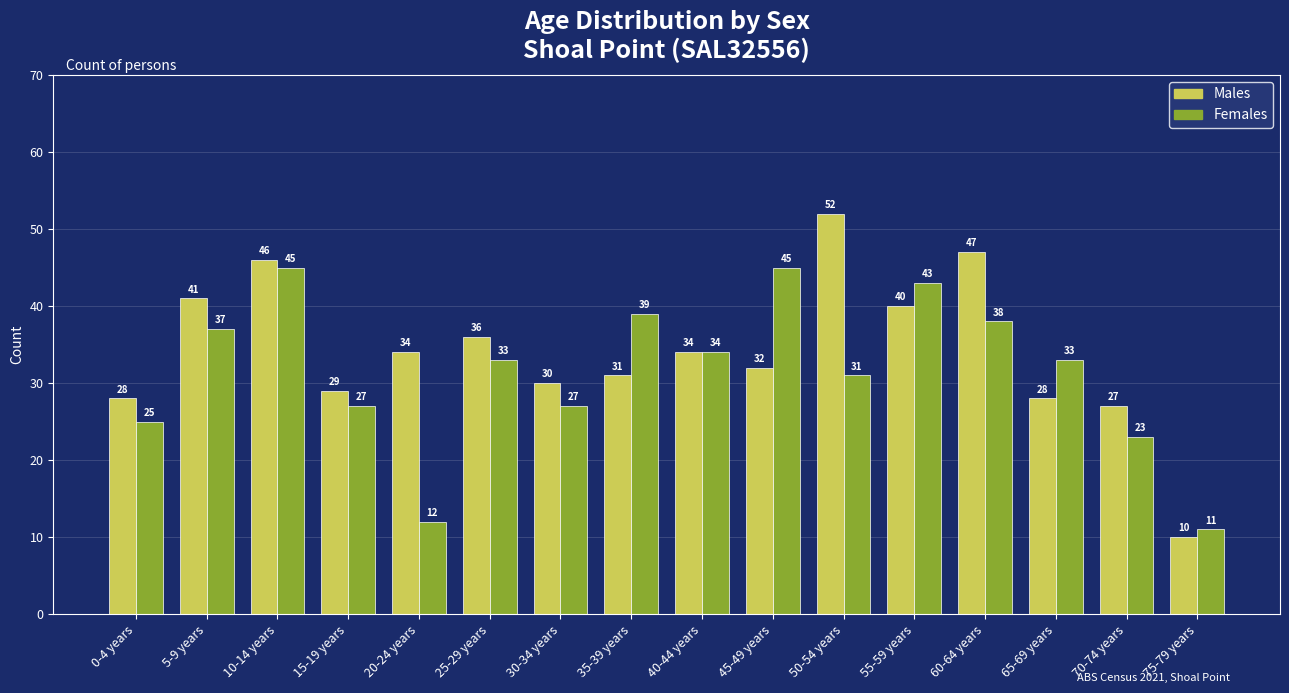

Which series has the largest range (max minus min)?

Males